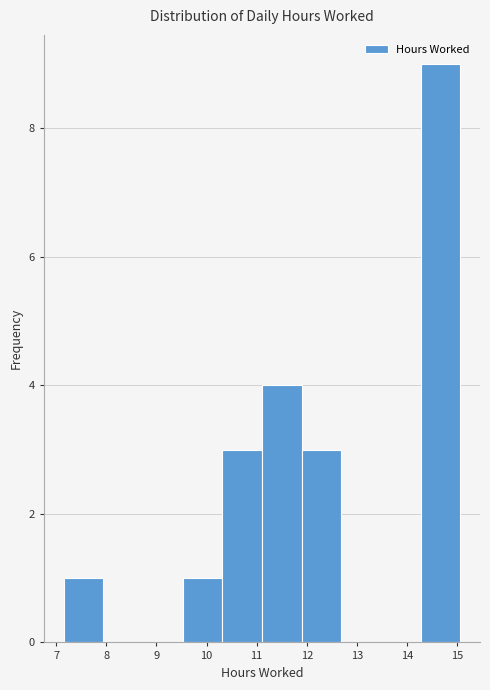

Reading left to right, list every bar in this chart as the range it spans on the x-axis followed by its height. Neither the bar edges nor the heights are printed on the chart, so give them approximately, as read against the axes.

7.2 to 7.9: 1
7.9 to 8.7: 0
8.7 to 9.5: 0
9.5 to 10.3: 1
10.3 to 11.1: 3
11.1 to 11.9: 4
11.9 to 12.7: 3
12.7 to 13.5: 0
13.5 to 14.3: 0
14.3 to 15.1: 9